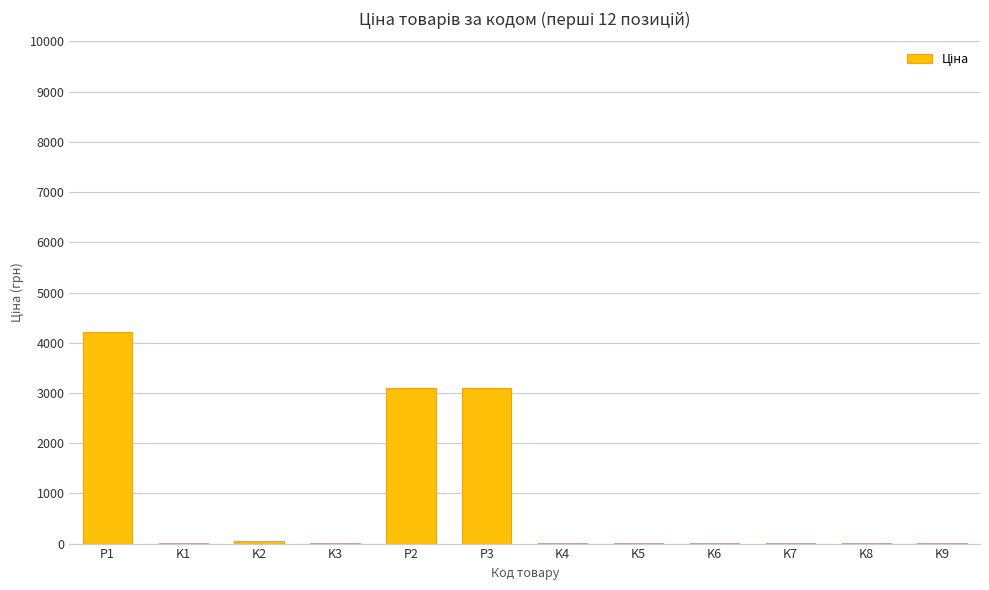

How many data points does each series have?

12